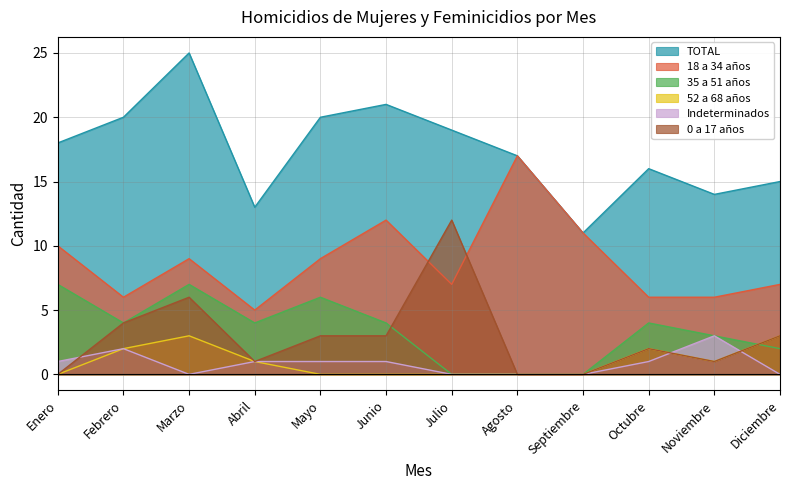

What is the difference between the 0 a 17 años values at Julio and Diciembre?

9